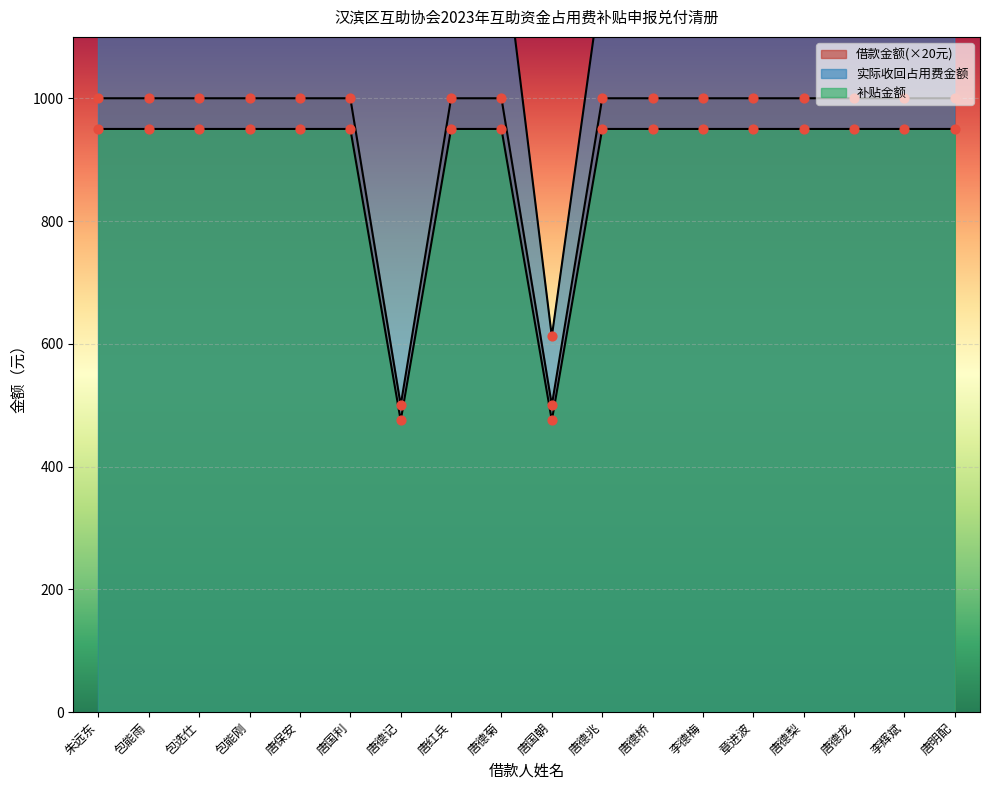

Which series has the largest Y range (max minus min)?

实际收回占用费金额